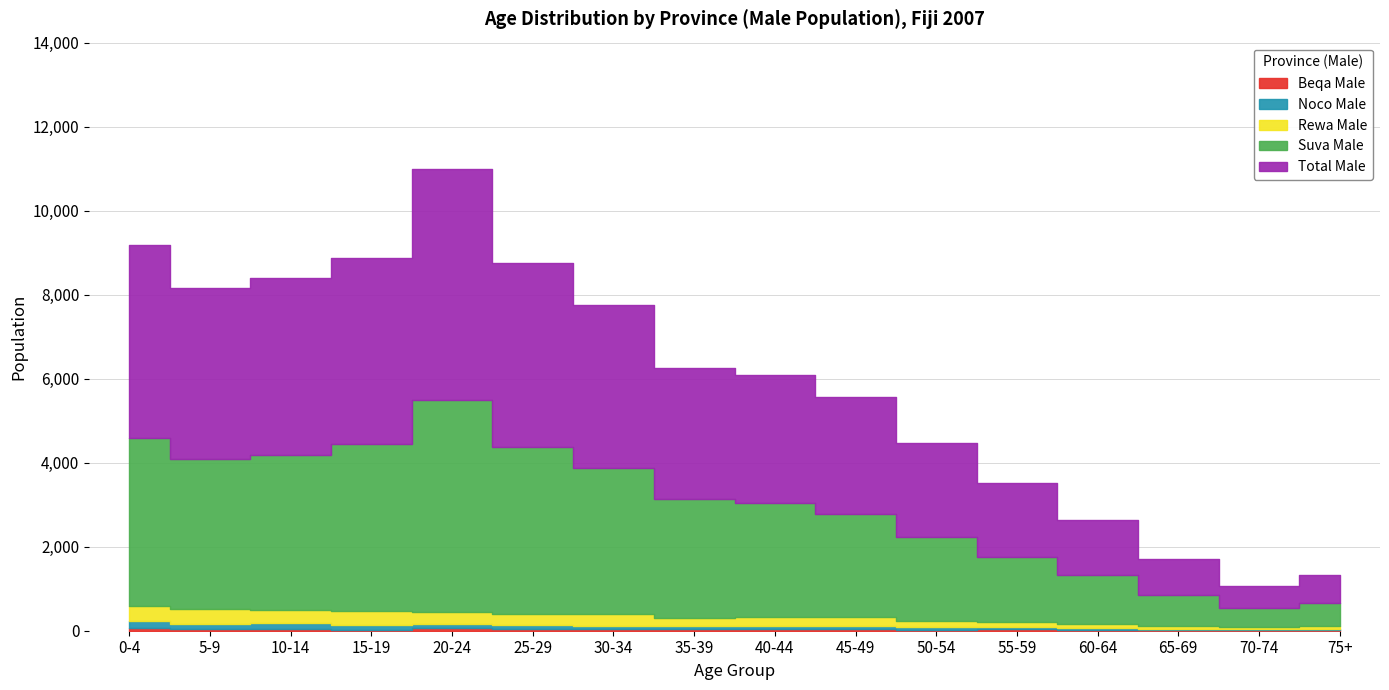

How many categories are shown in the chart?

16